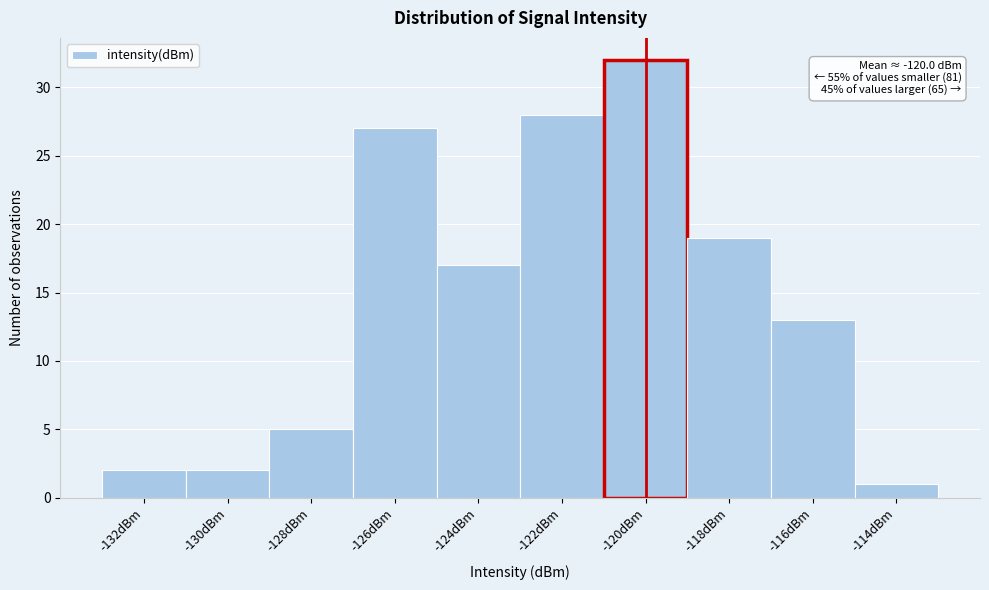

Reading left to right, extract all data points from this chart.

-132dBm=2	-130dBm=2	-128dBm=5	-126dBm=27	-124dBm=17	-122dBm=28	-120dBm=32	-118dBm=19	-116dBm=13	-114dBm=1